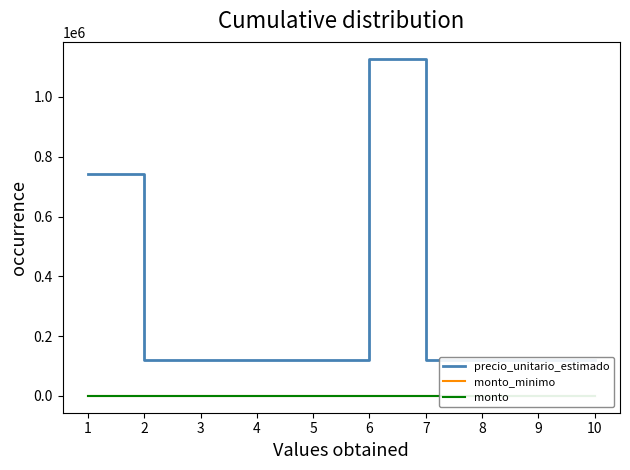

Is it true that precio_unitario_estimado equals 83063 at 4?

False